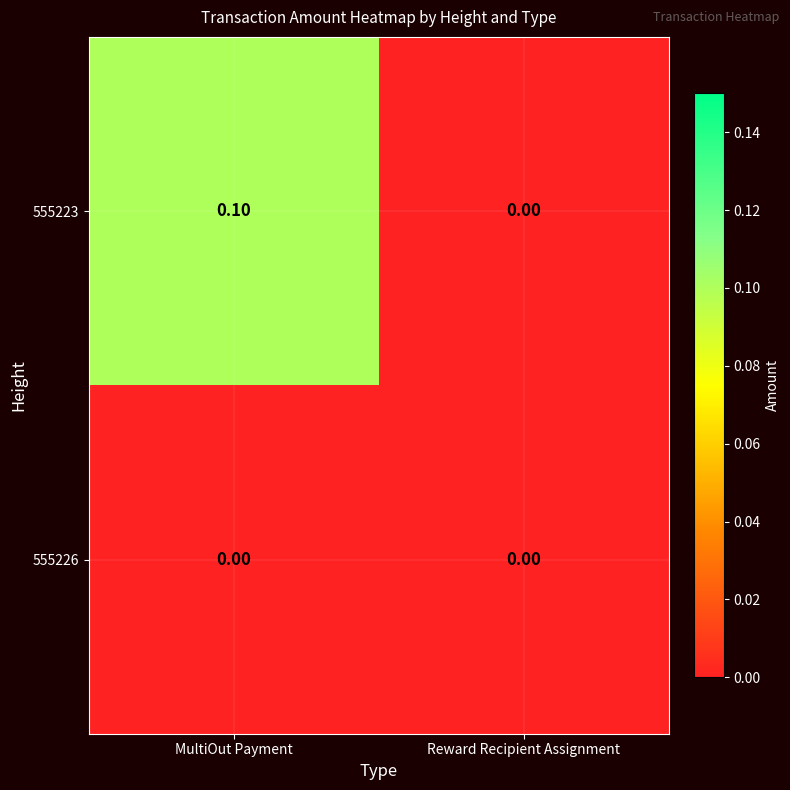

List the series in order of their overall mean, lowest first.

555226, 555223